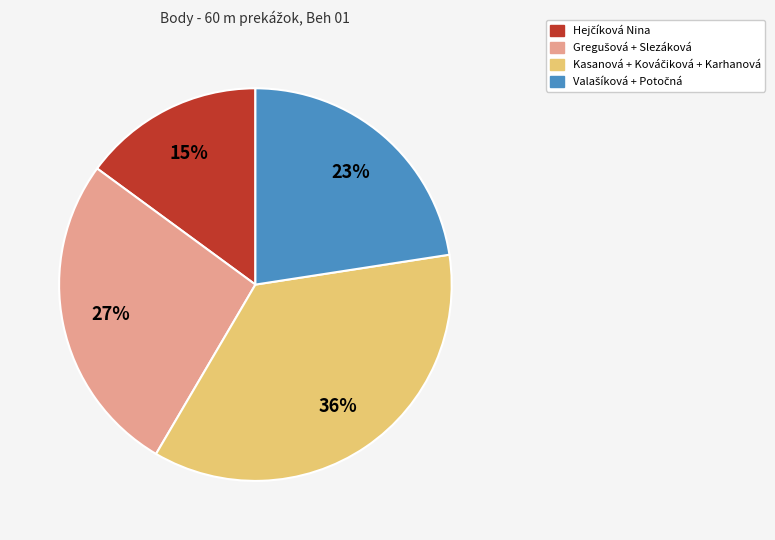

Does any single category account for the majority?

No